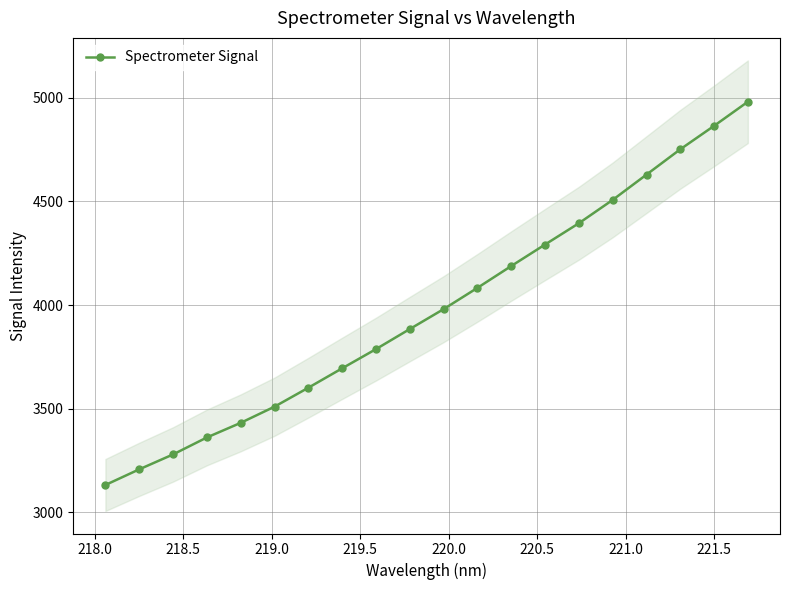

What is the value of the Spectrometer Signal point at the 10th from the left?

3884.7